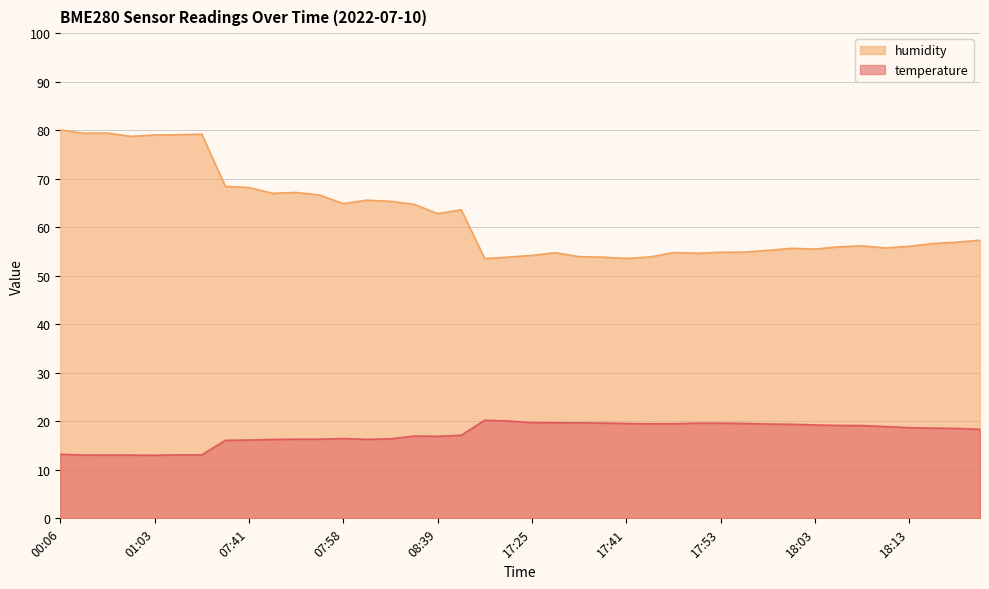

Is it true that temperature equals 7.3 at 18:15?

False